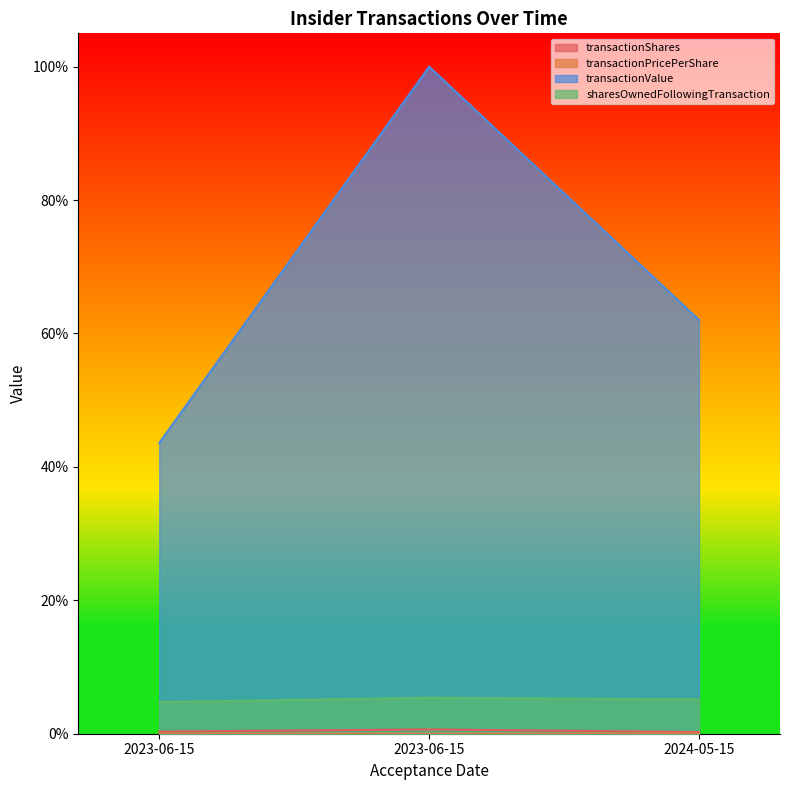

What is the difference between the highest and lowest values at 2023-06-15?

1.0